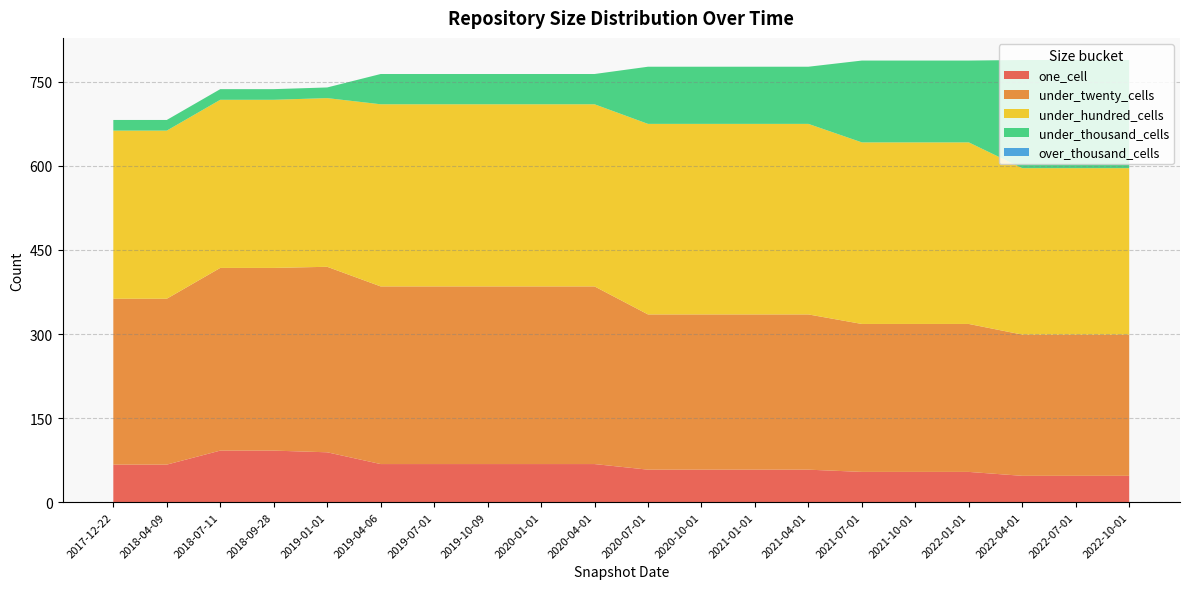

Reading left to right, list all the values displayed in this chart.

one_cell: 67	67	92	92	89	68	68	68	68	68	58	58	58	58	54	54	54	47	47	47
under_twenty_cells: 296	296	326	326	331	317	317	317	317	317	277	277	277	277	264	264	264	252	252	252
under_hundred_cells: 300	300	300	300	301	325	325	325	325	325	340	340	340	340	324	324	324	297	297	297
under_thousand_cells: 19	19	19	19	19	54	54	54	54	54	102	102	102	102	146	146	146	193	193	193
over_thousand_cells: 0	0	0	0	0	0	0	0	0	0	0	0	0	0	0	0	0	0	0	0